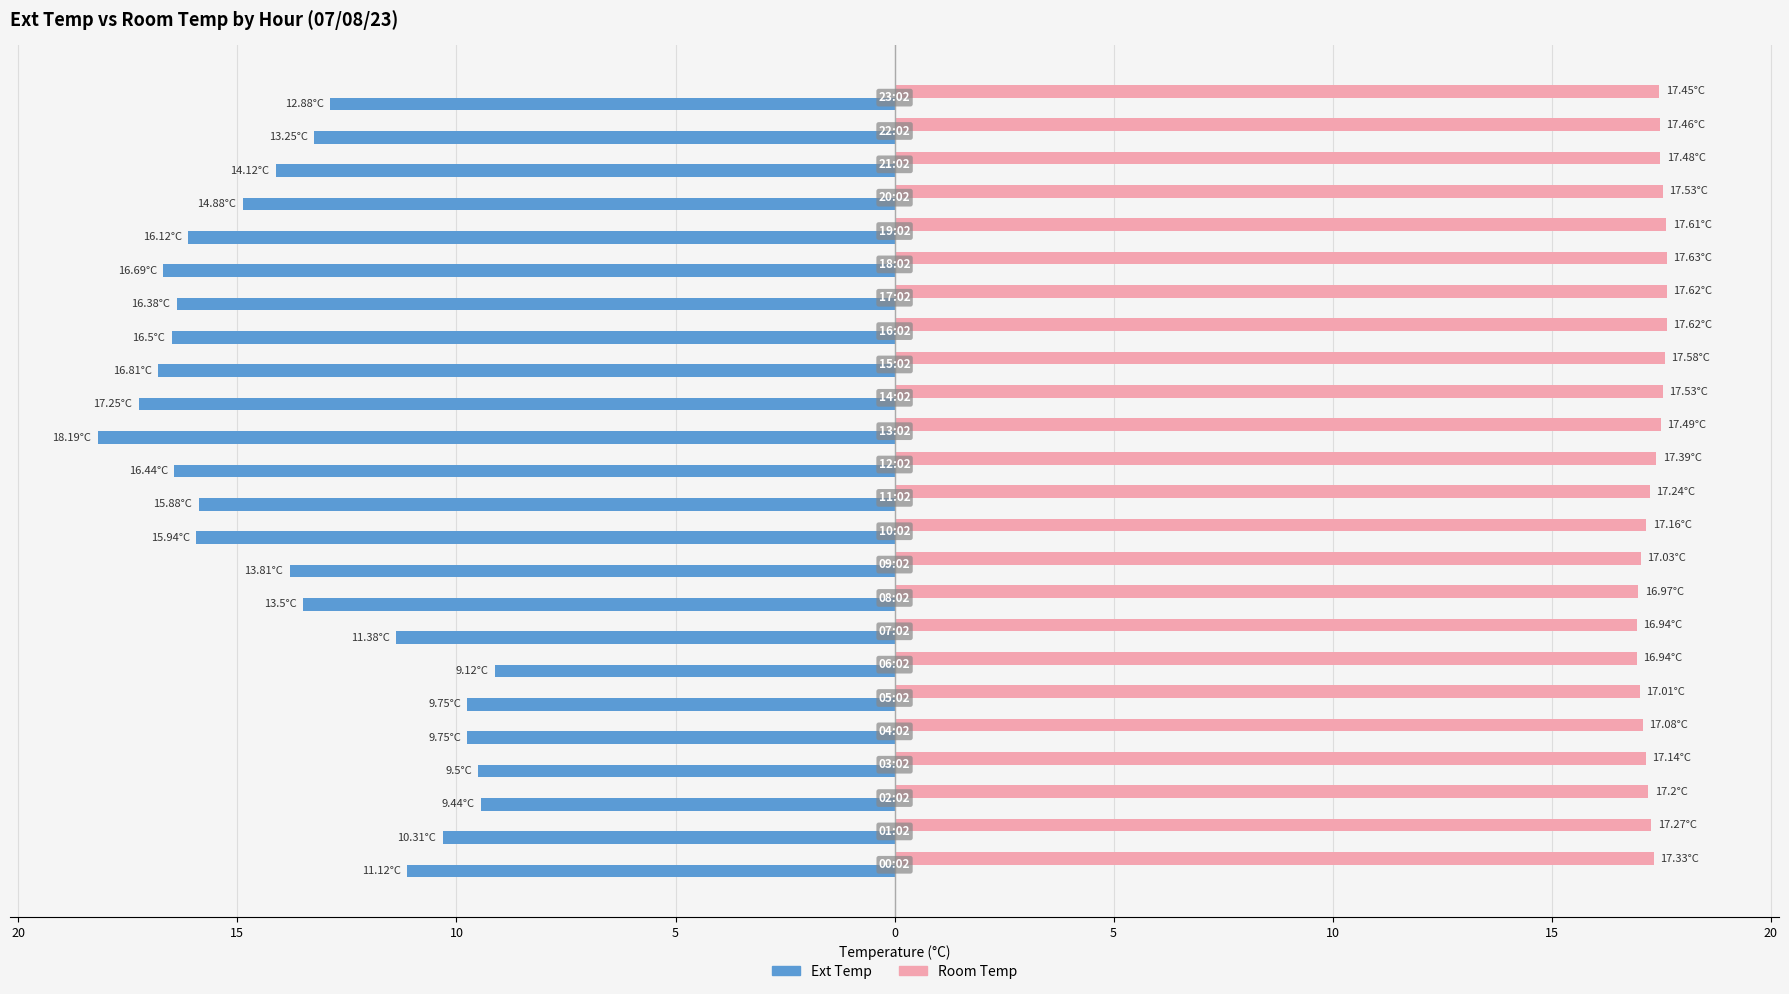

Reading left to right, list all the values displayed in this chart.

Ext Temp: -11.1	-10.3	-9.4	-9.5	-9.8	-9.8	-9.1	-11.4	-13.5	-13.8	-15.9	-15.9	-16.4	-18.2	-17.2	-16.8	-16.5	-16.4	-16.7	-16.1	-14.9	-14.1	-13.2	-12.9
Room Temp: 17.3	17.3	17.2	17.1	17.1	17.0	16.9	16.9	17.0	17.0	17.2	17.2	17.4	17.5	17.5	17.6	17.6	17.6	17.6	17.6	17.5	17.5	17.5	17.4